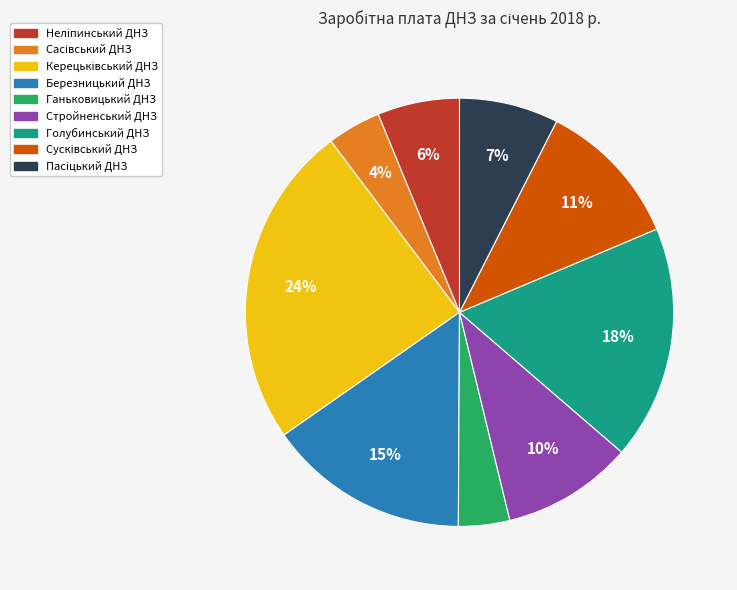

Between Стройненський ДНЗ and Березницький ДНЗ, which is larger?

Березницький ДНЗ